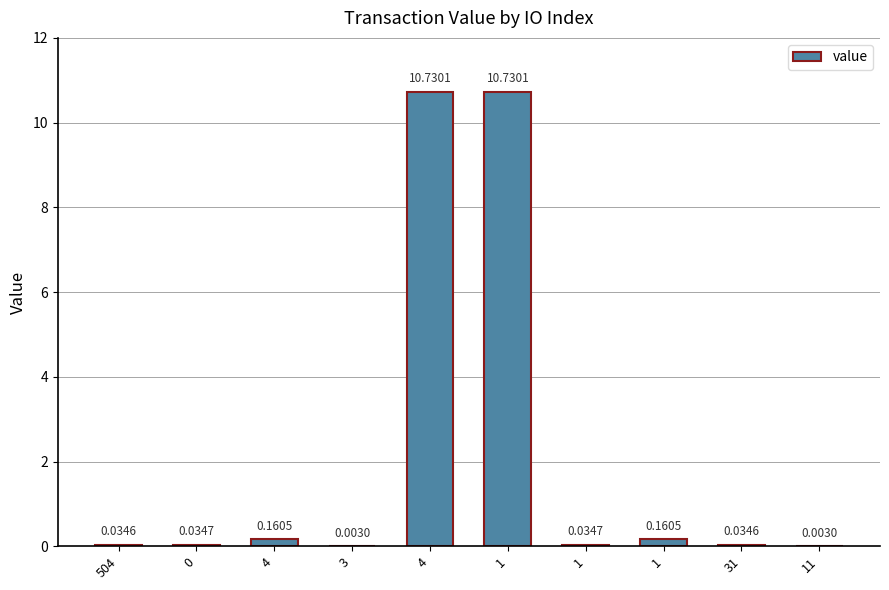

The value at 4 is 0.2. True or false?

True